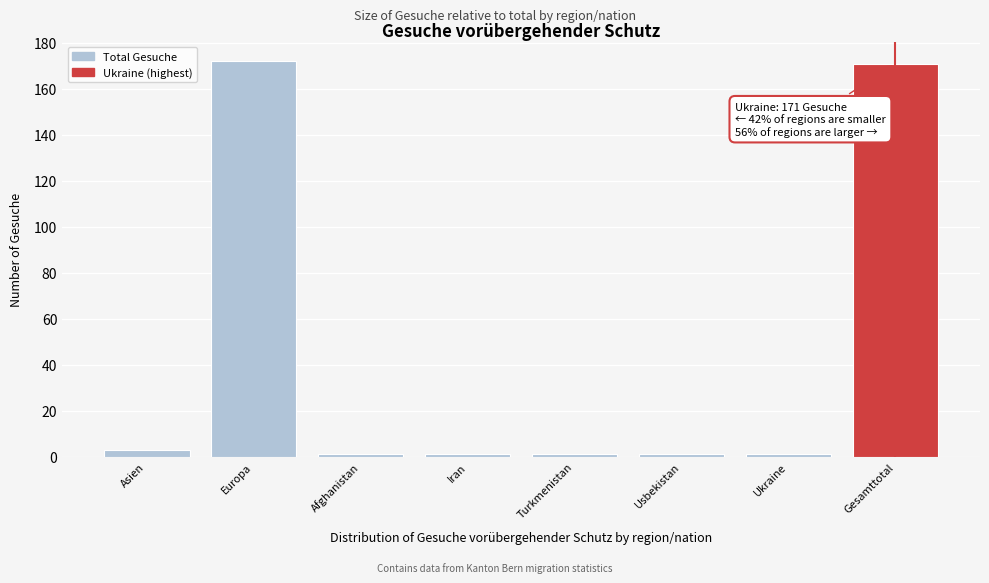

Reading right to left, transcribe all the data shown in this chart.

171	1	1	1	1	1	172	3